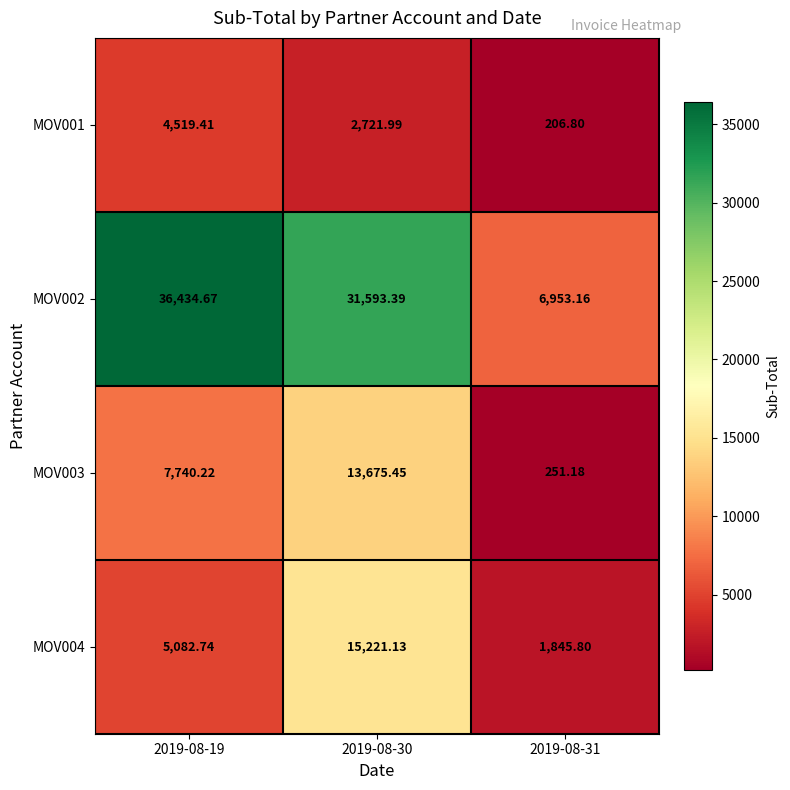

Is the value of MOV002 at 2019-08-19 greater than the value of MOV001 at 2019-08-19?

Yes